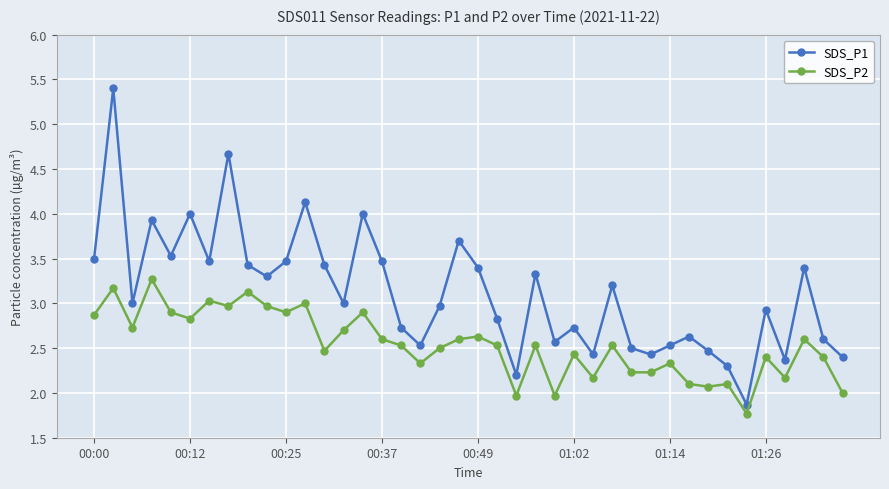

True or false: SDS_P1 and SDS_P2 cross at least once.

False